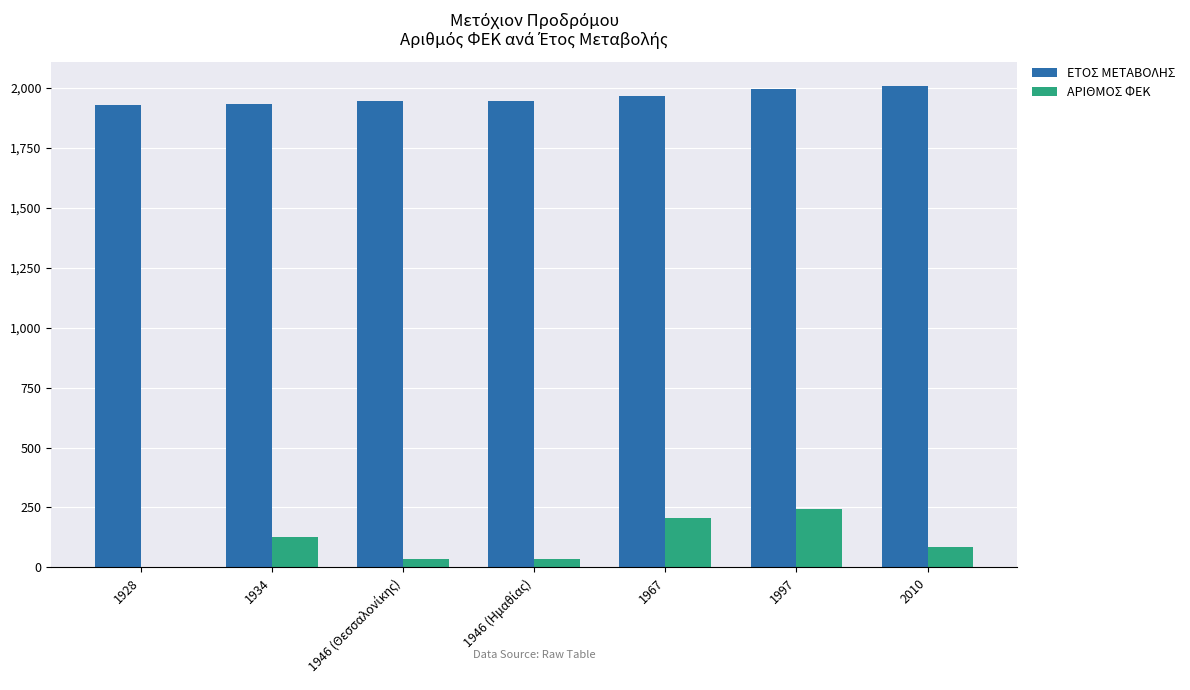

What is the sum of all ΕΤΟΣ ΜΕΤΑΒΟΛΗΣ values?

13728